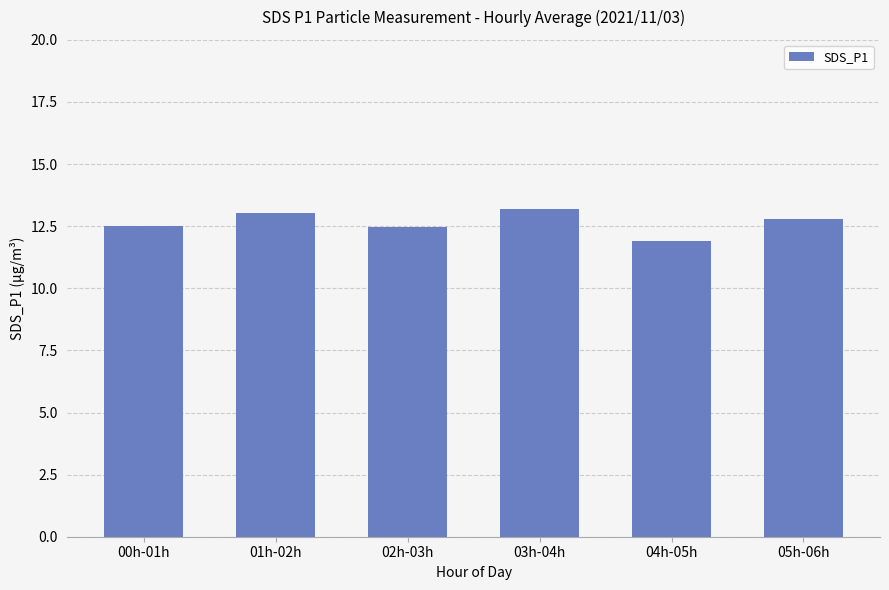

Is it true that the value at 02h-03h is 12.4?

True